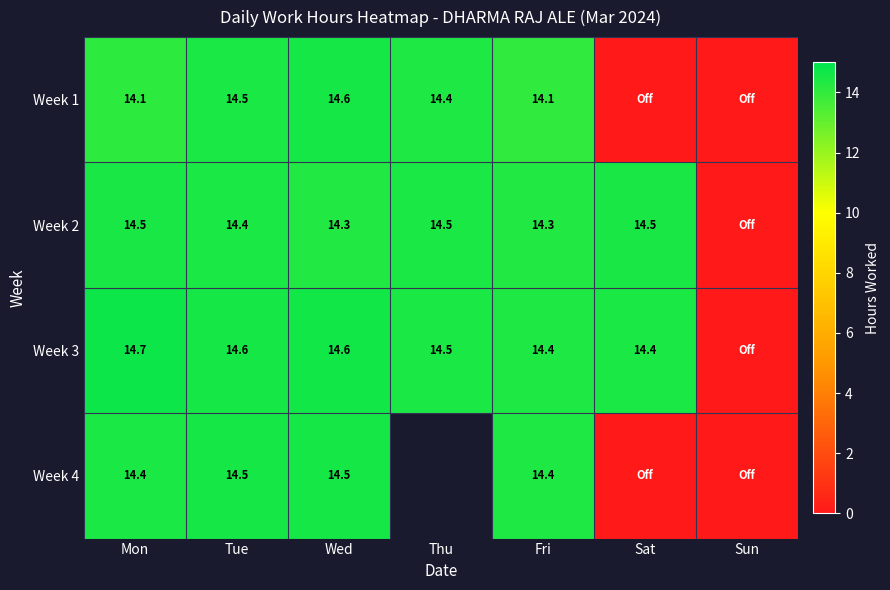

Between Sat and Mon, which is larger?

Mon